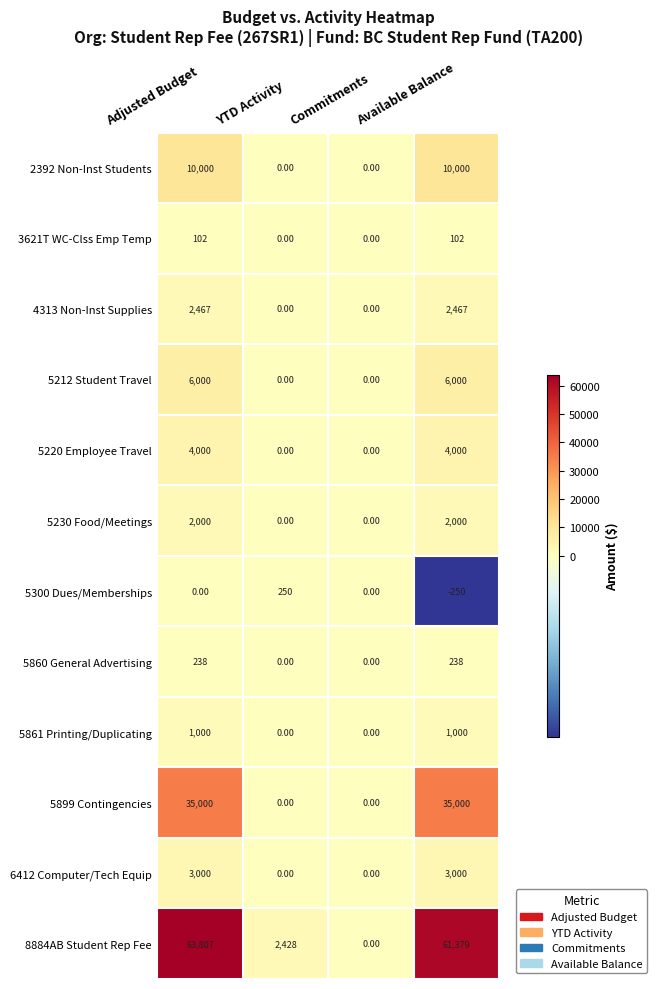

How many distinct data groups are displayed?

12